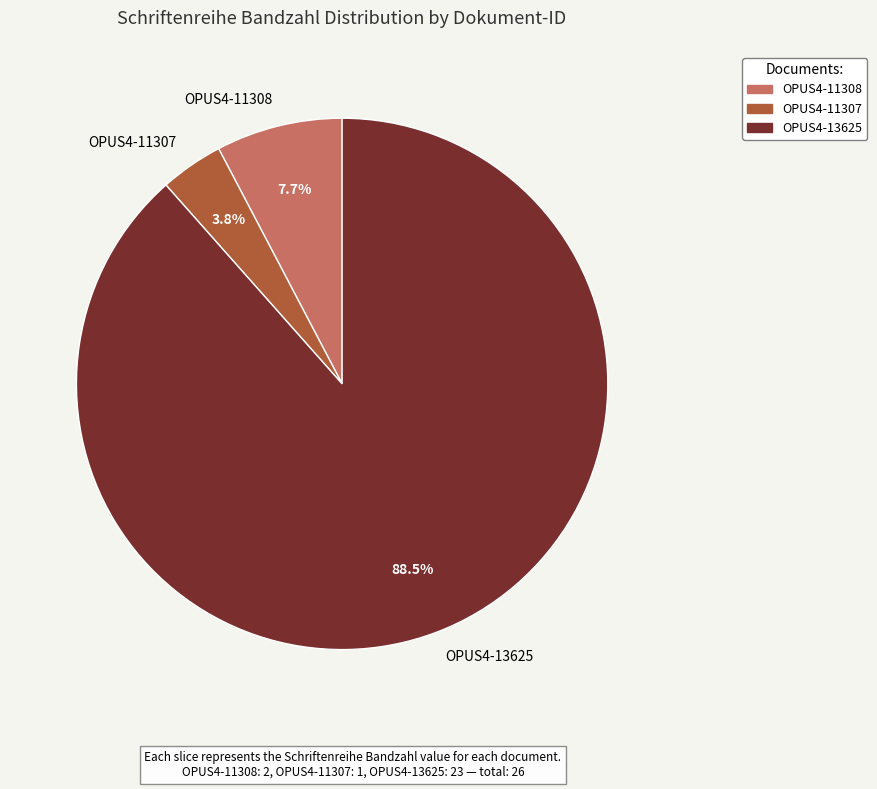

What is the ratio of the value at OPUS4-13625 to the value at OPUS4-11308?

11.5